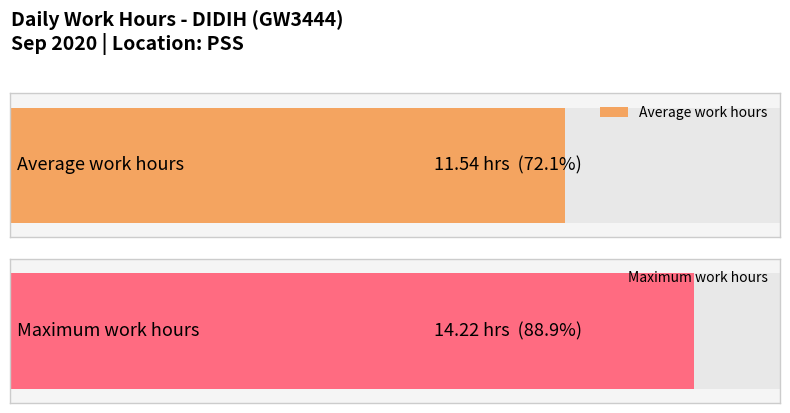

Approximately how many times larger is the value at 12 compared to 6?

1.2